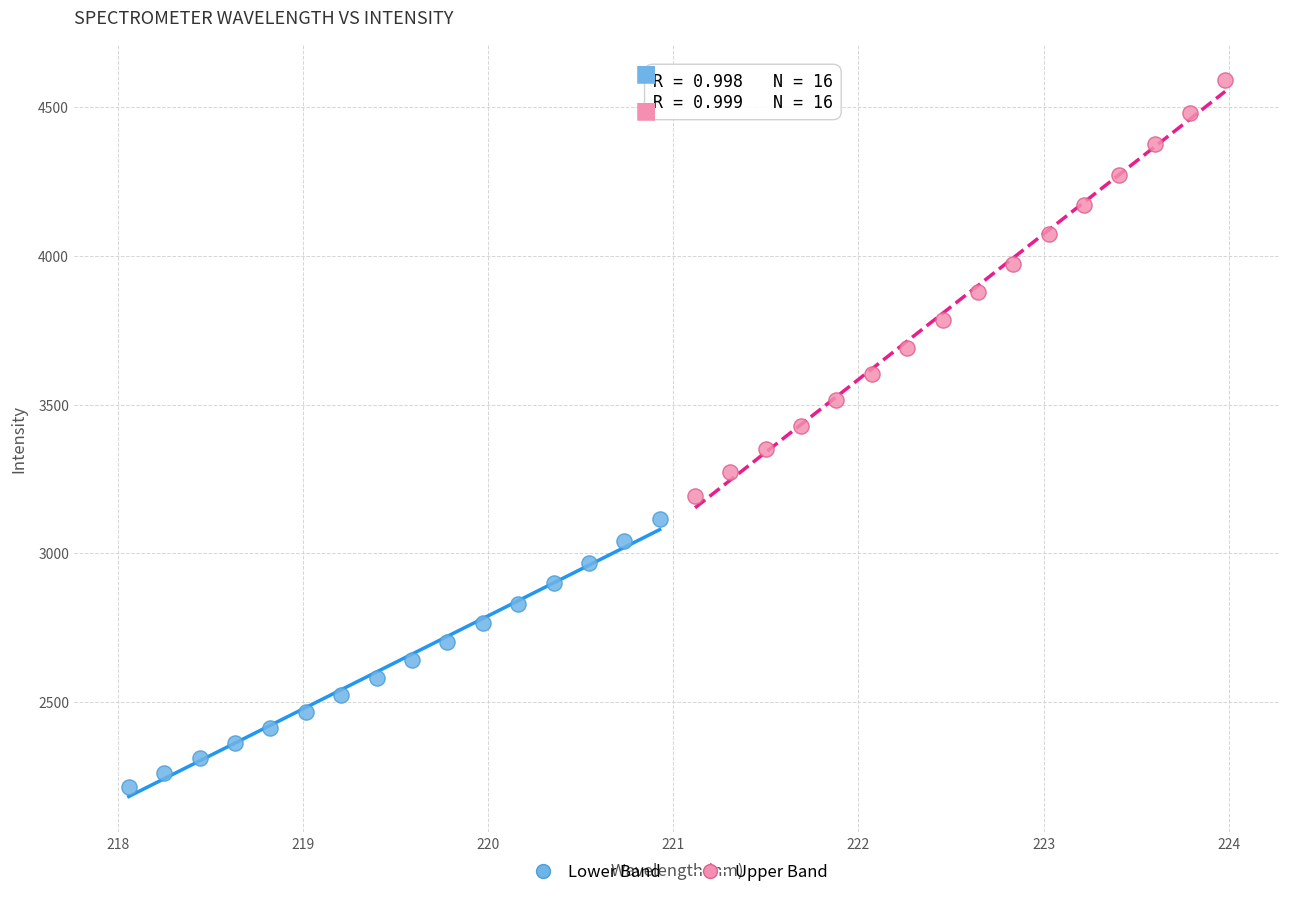

Which series contains the lowest Y value?

Lower Band